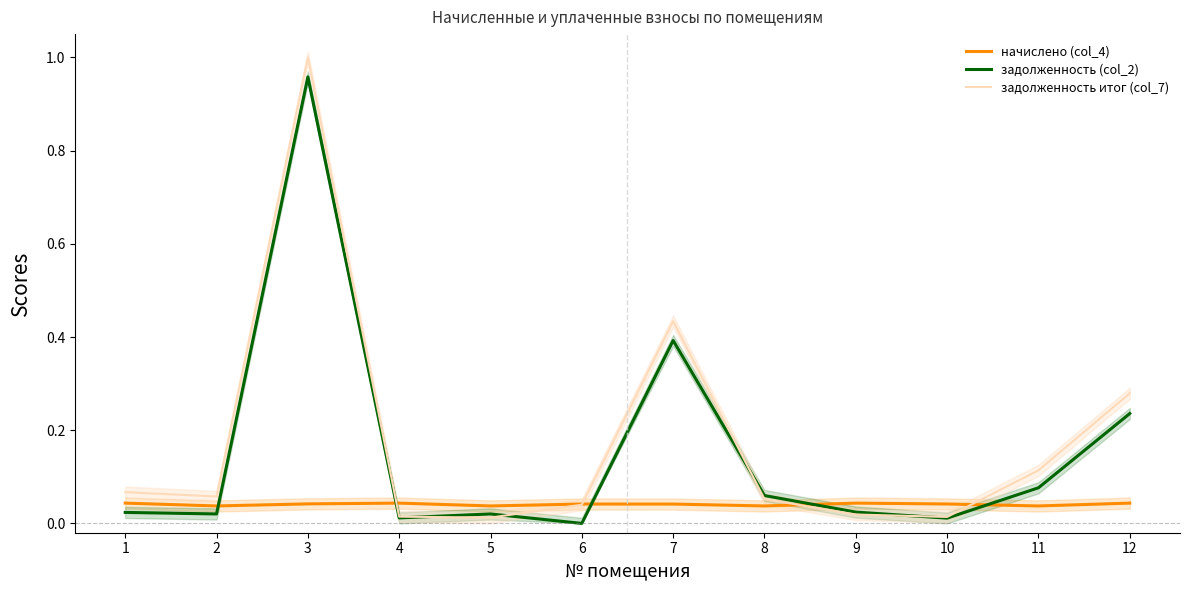

How many lines are shown in the chart?

3